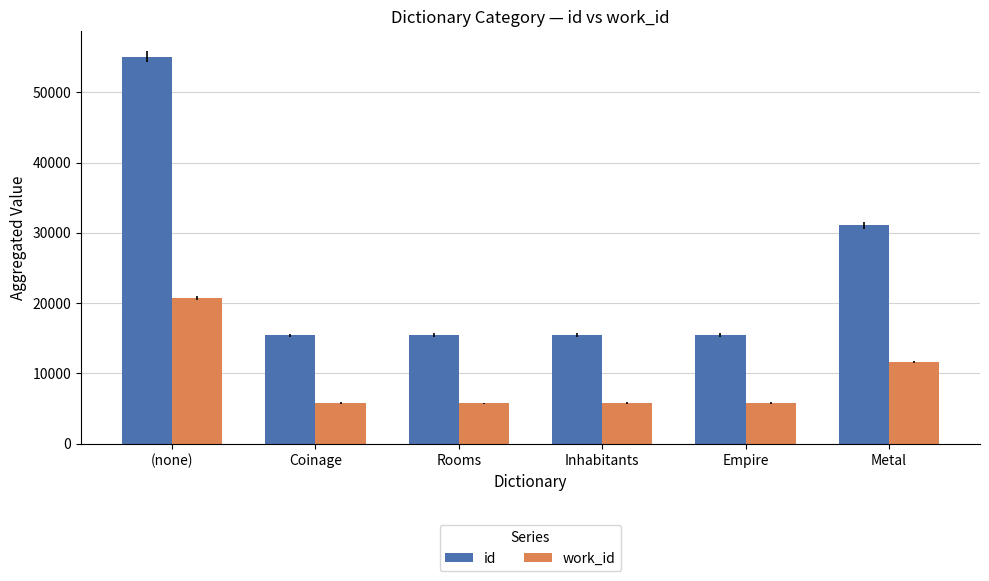

What is the label of the 2nd bar from the left?

Coinage